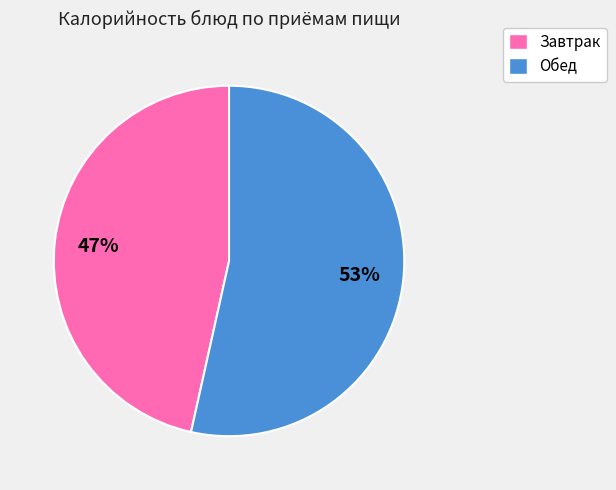

Count the number of slices in the pie.

2